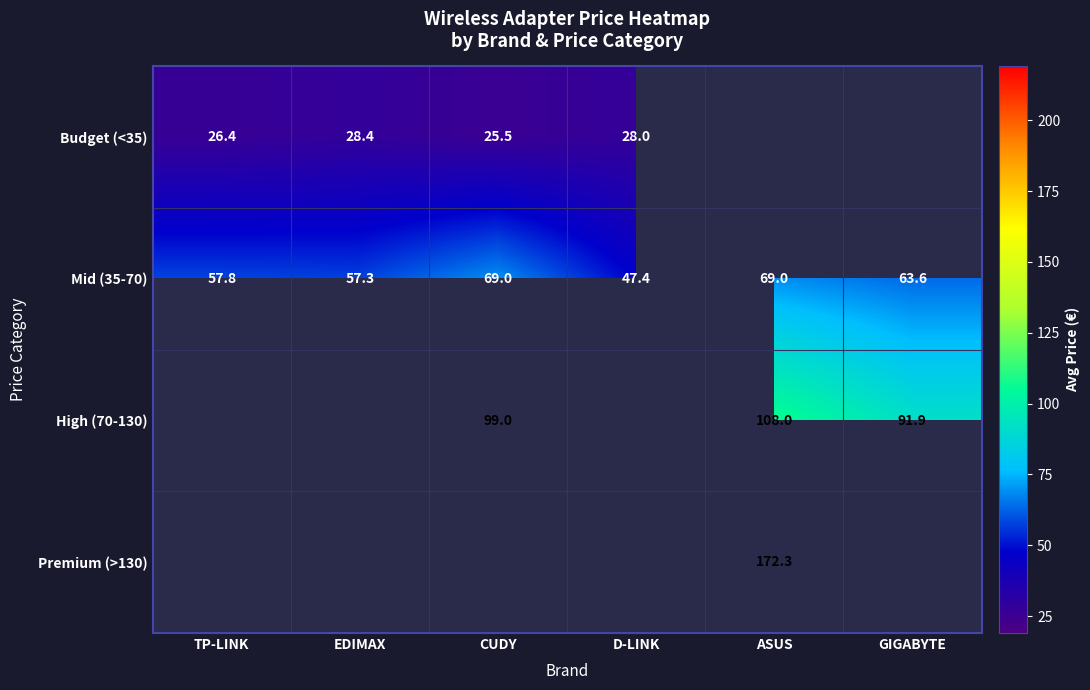

Where does the Mid (35-70) series first go above 63?

CUDY